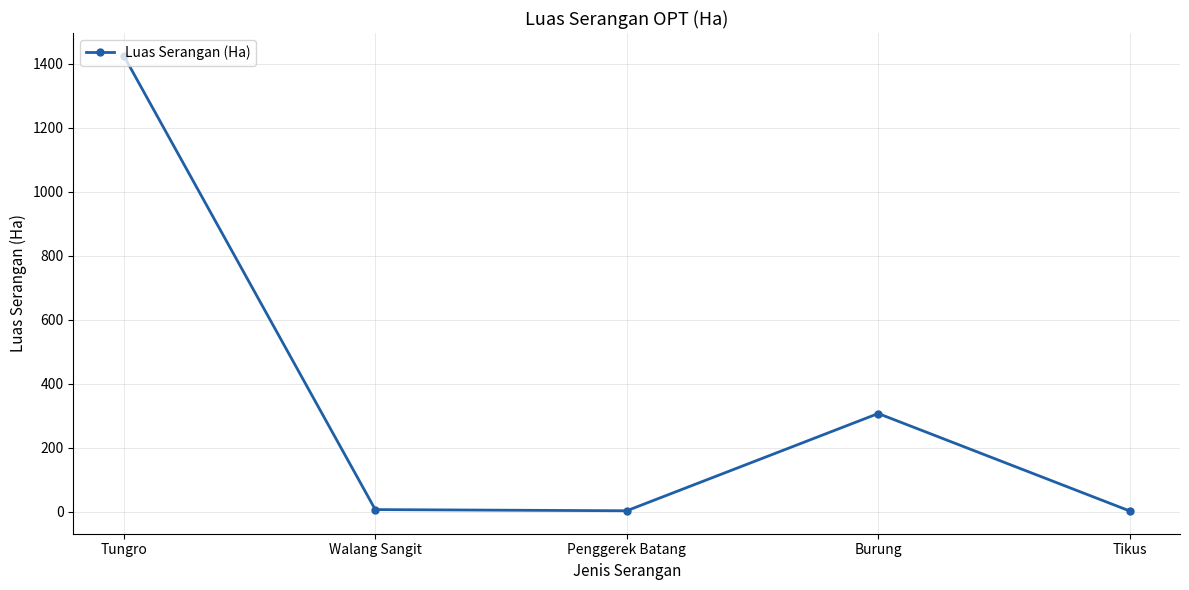

Approximately how many times larger is the value at Tungro compared to Tikus?

467.4